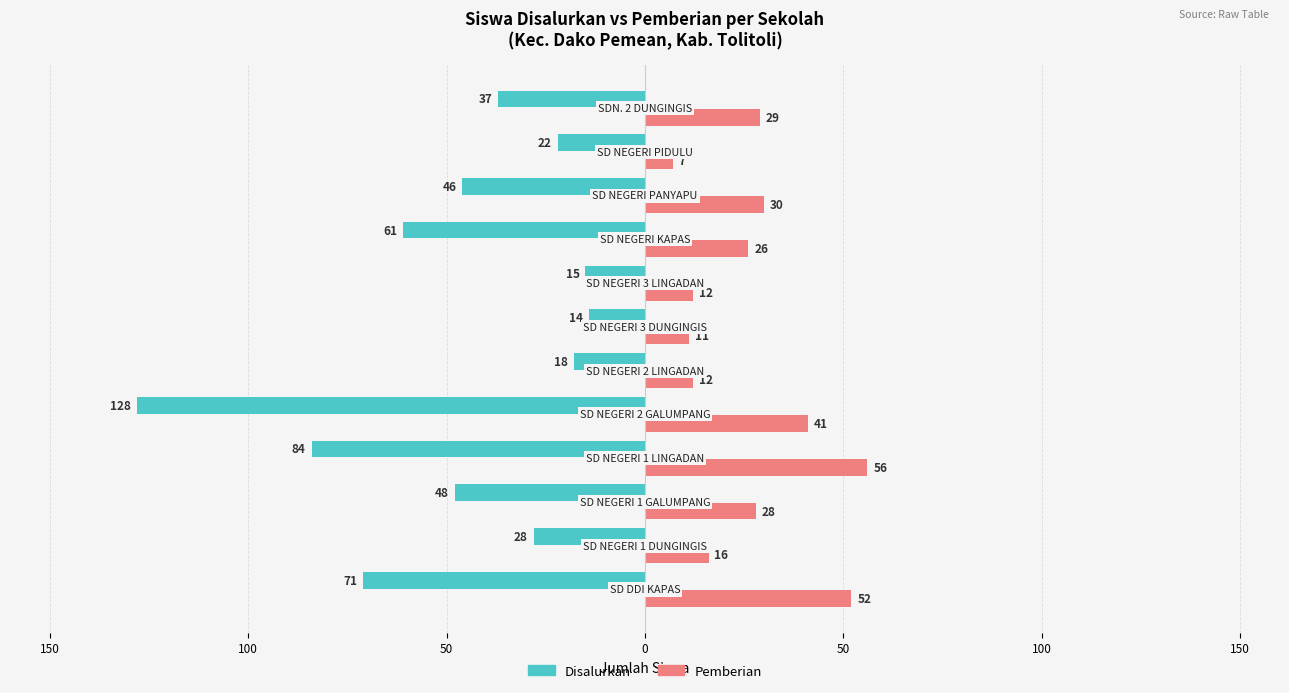

What are all the series names shown in the legend?

Disalurkan, Pemberian